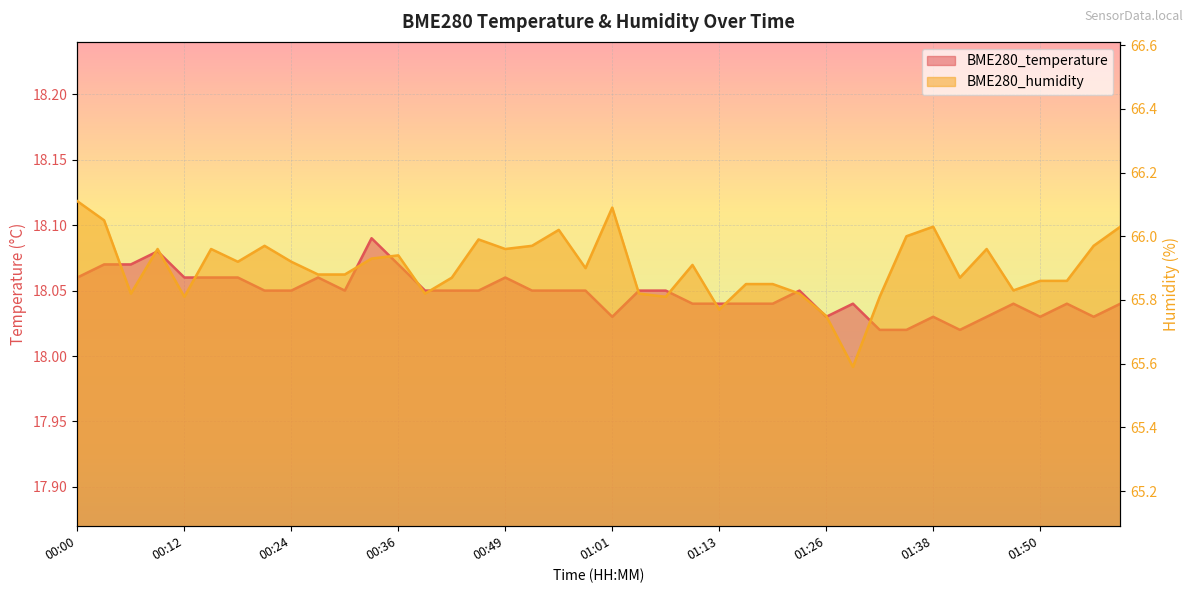

At which label is BME280_temperature closest to 18?

01:32